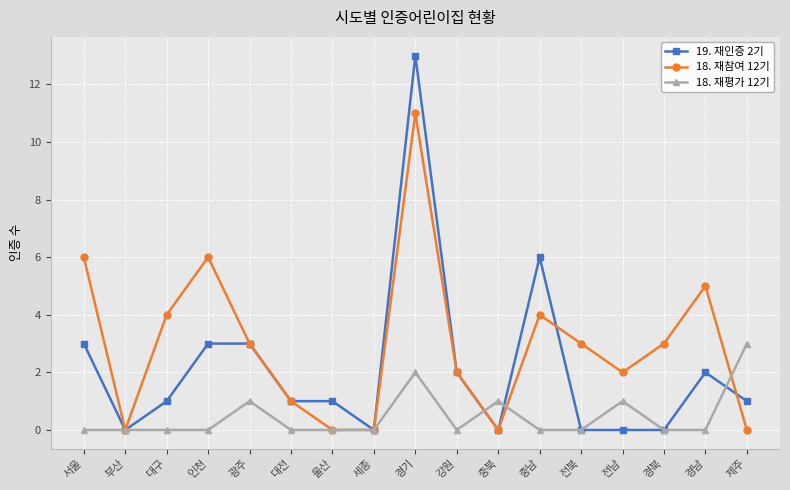

True or false: 18. 재참여 12기 and 18. 재평가 12기 cross at least once.

True